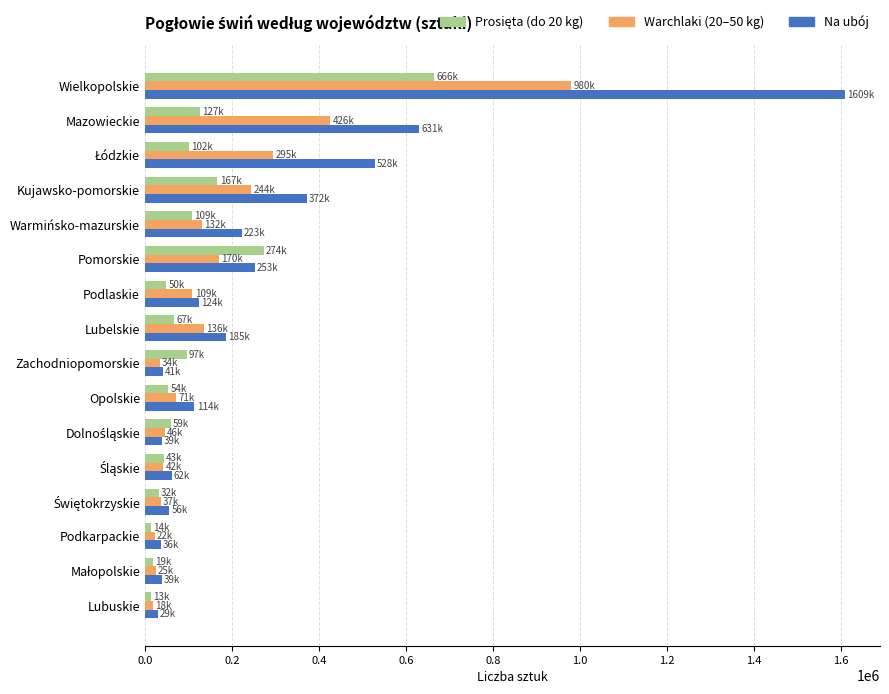

What is the total value across all series at Wielkopolskie?

3254615